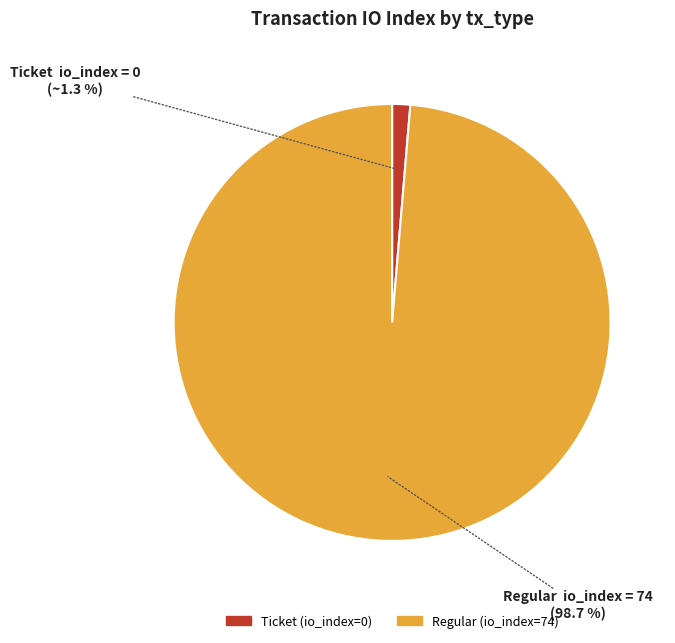

Rank the categories by value from lowest to highest.

Ticket (io_index=0), Regular (io_index=74)